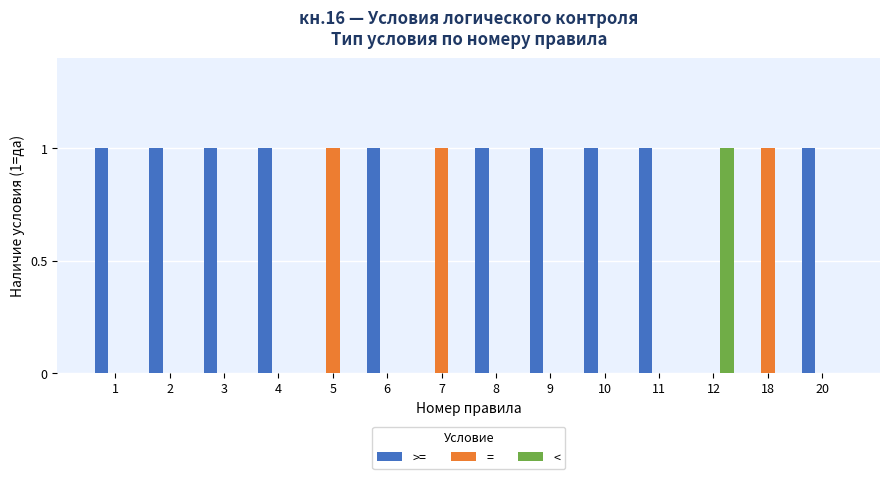

What are all the series names shown in the legend?

>=, =, <